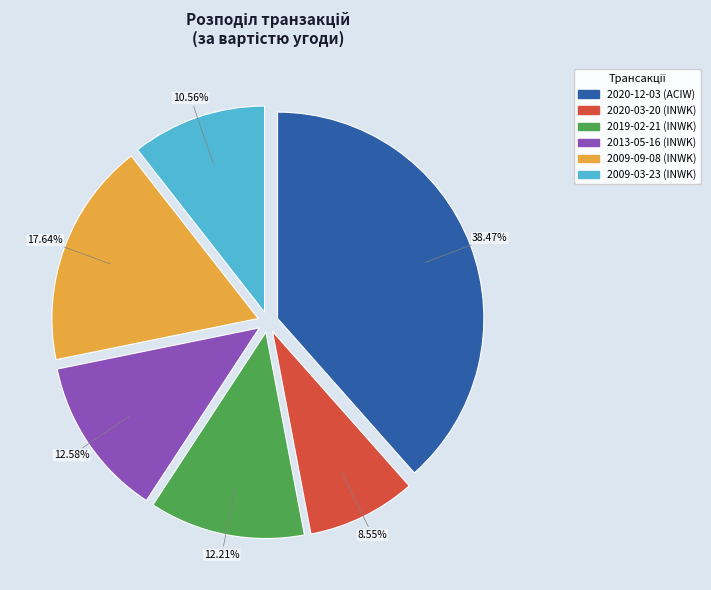

Between 2019-02-21 (INWK) and 2009-09-08 (INWK), which is larger?

2009-09-08 (INWK)